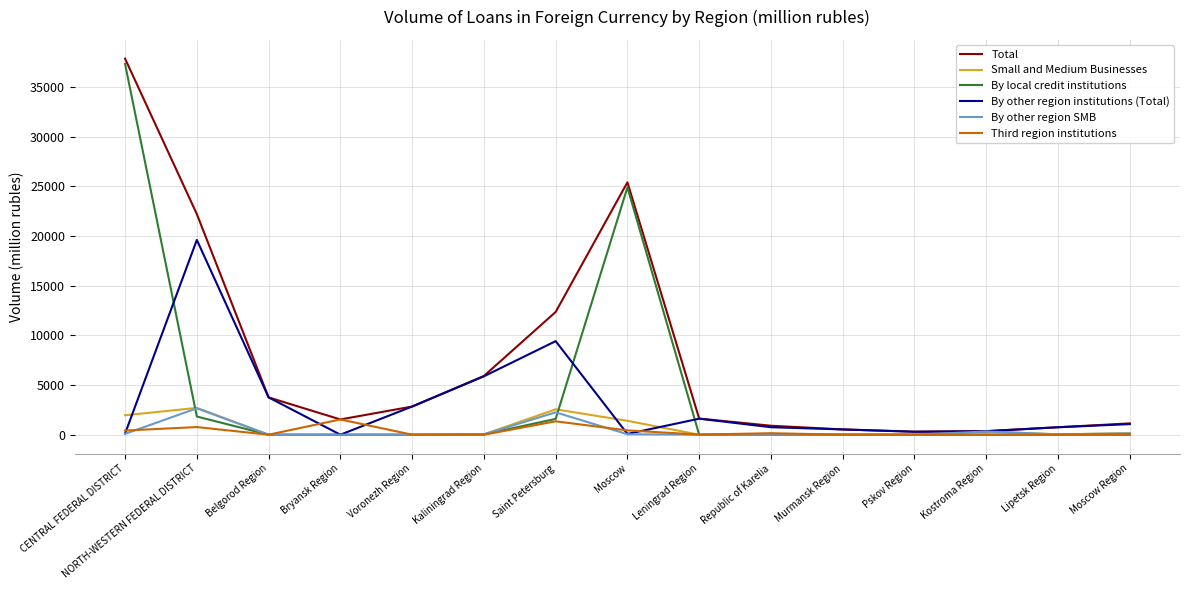

What is the maximum value shown in the chart?

37863